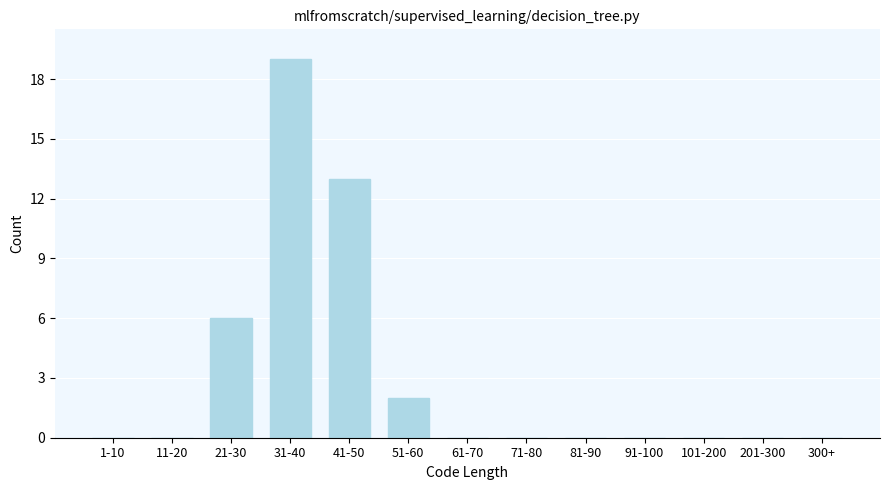

Reading left to right, what are all the values shown in this chart?

1-10=0	11-20=0	21-30=6	31-40=19	41-50=13	51-60=2	61-70=0	71-80=0	81-90=0	91-100=0	101-200=0	201-300=0	300+=0